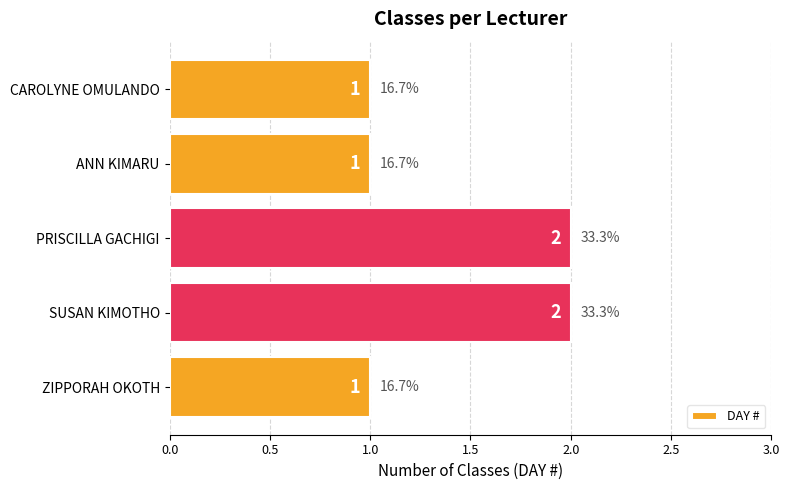

What is the sum of all values?

7